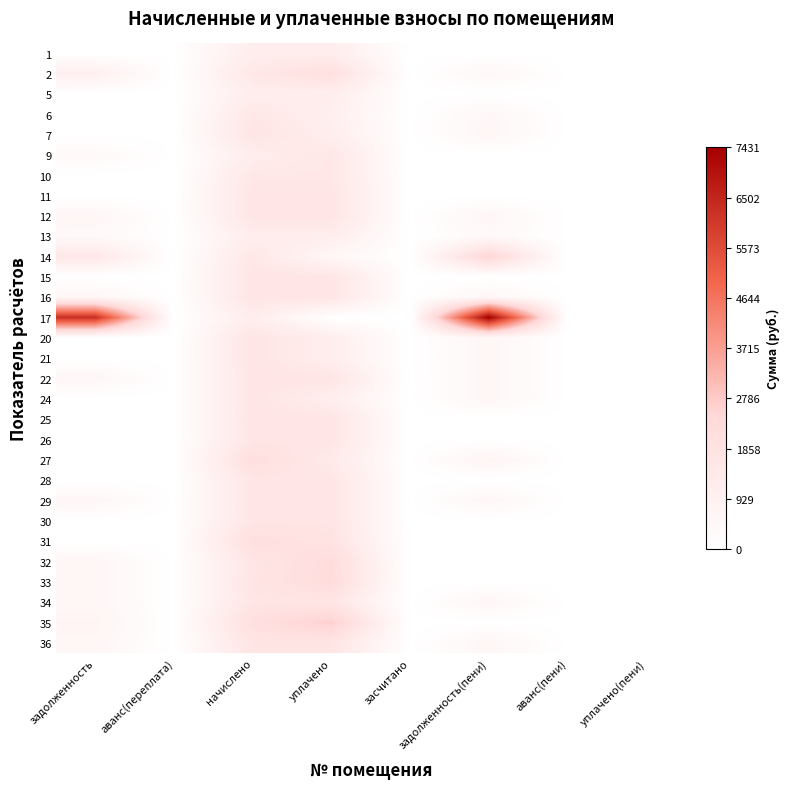

How many distinct data groups are displayed?

30